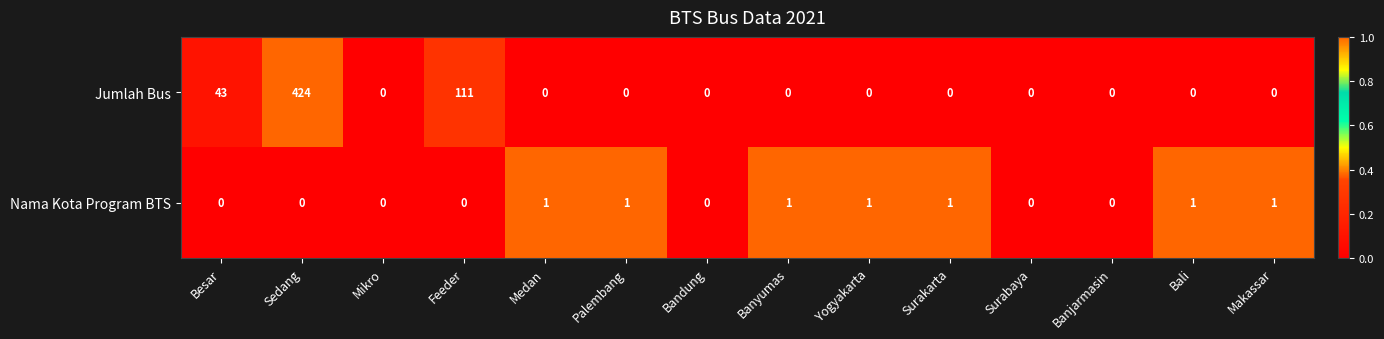

Rank the series by their average value, from lowest to highest.

Nama Kota Program BTS, Jumlah Bus